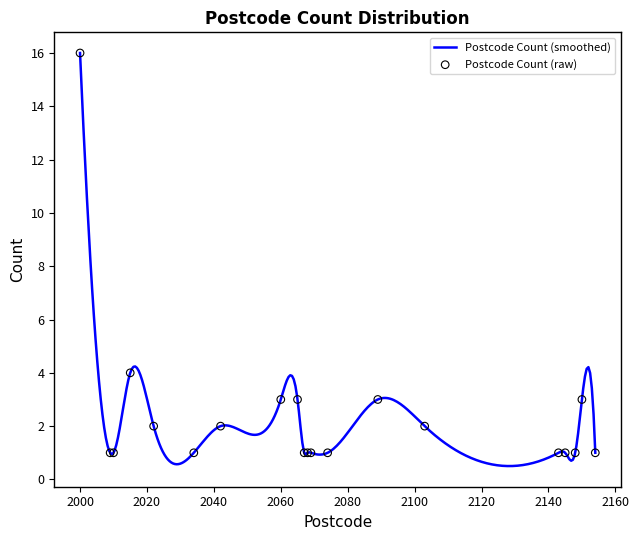

What is the ratio of the value at 2150 to the value at 2143?

3.0